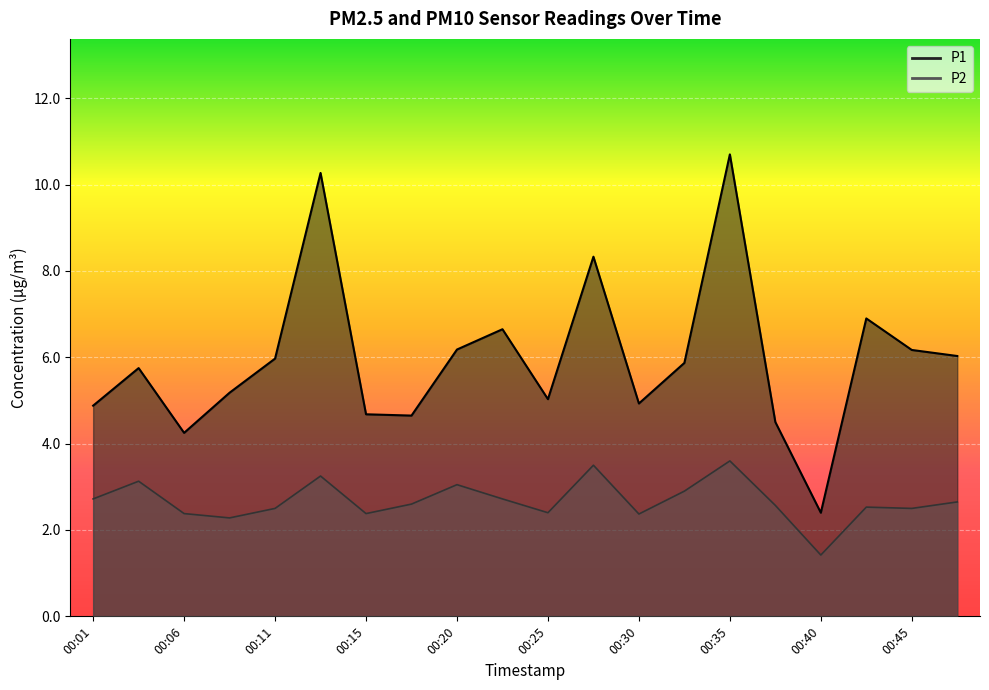

What is the sum of the P1 values at 00:11 and 00:20?

12.1